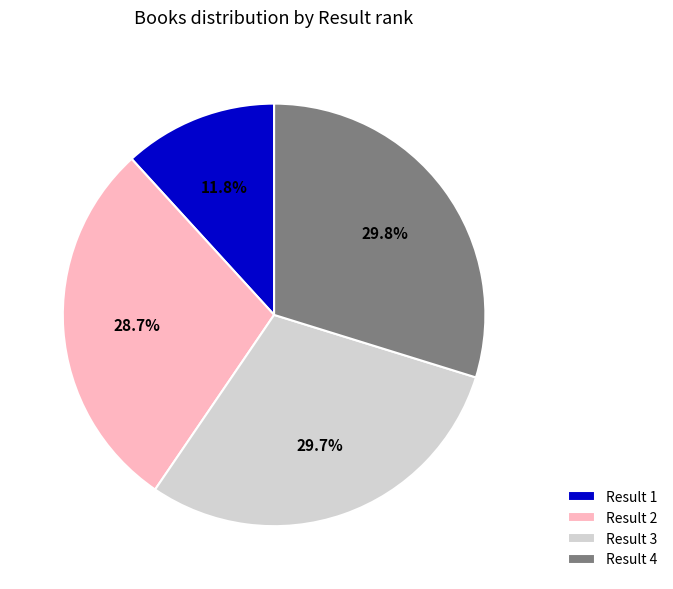

How many slices are in this pie chart?

4